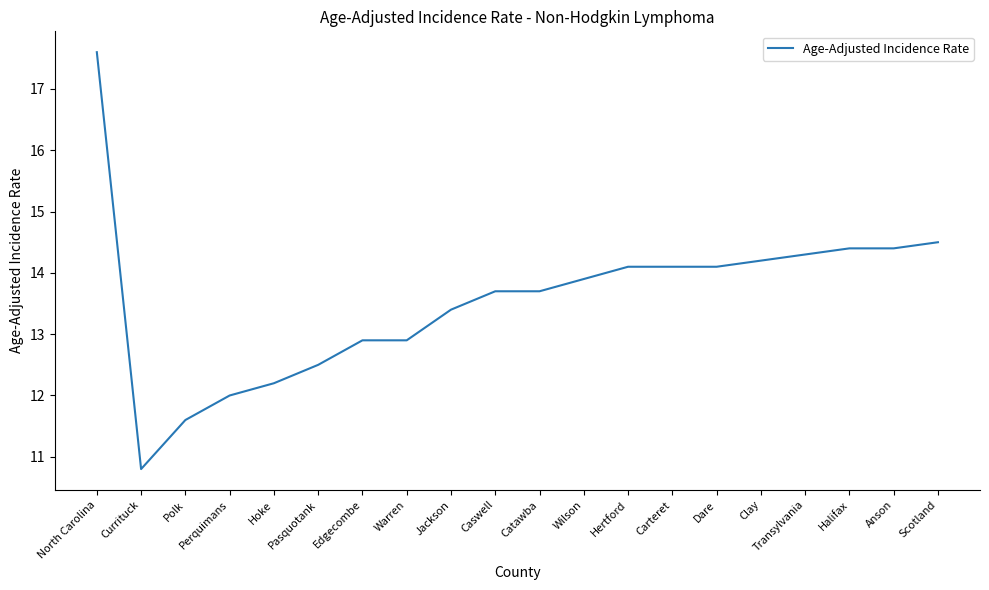

At which category does the data reach its first local valley?

Currituck